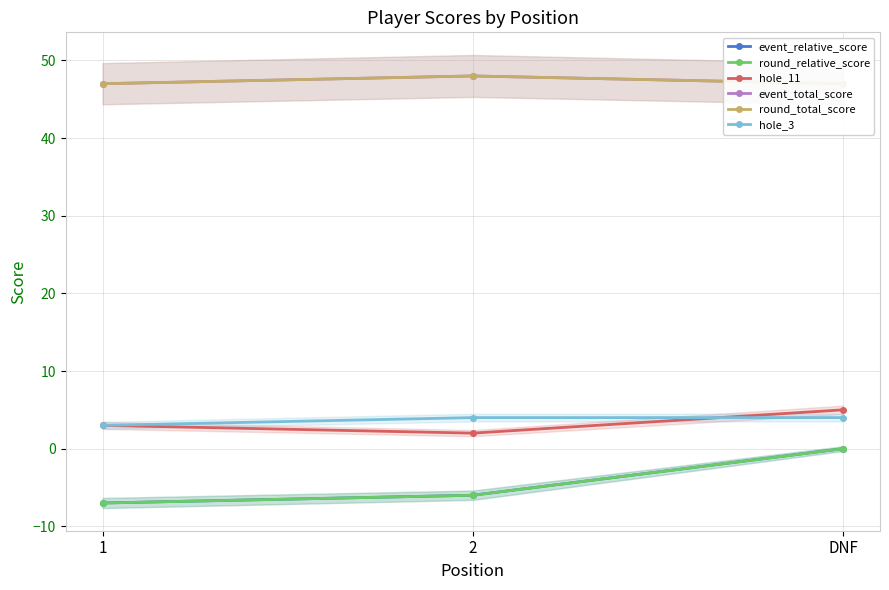

What is the difference between the highest and lowest values at 1?

54